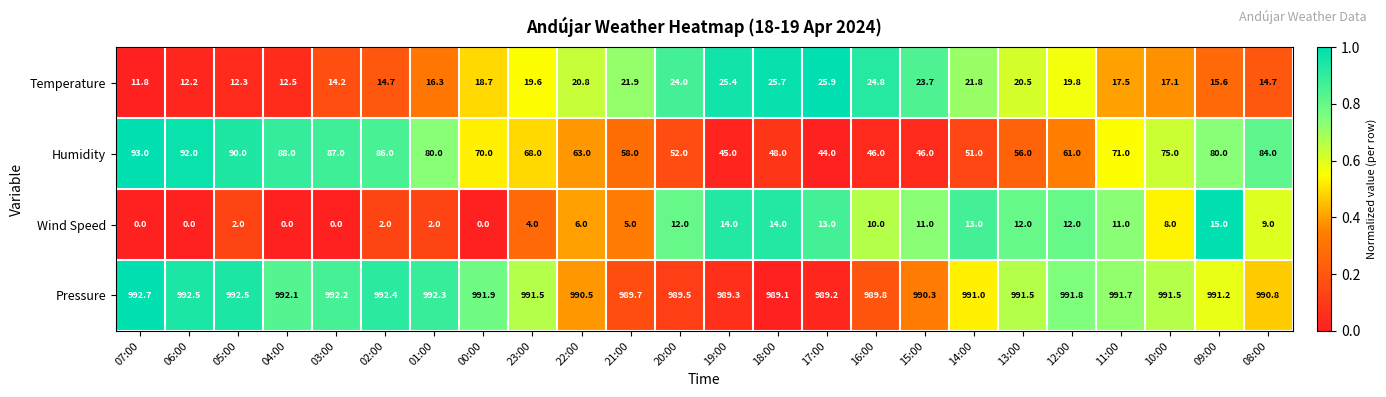

What is the greatest value displayed?

992.7